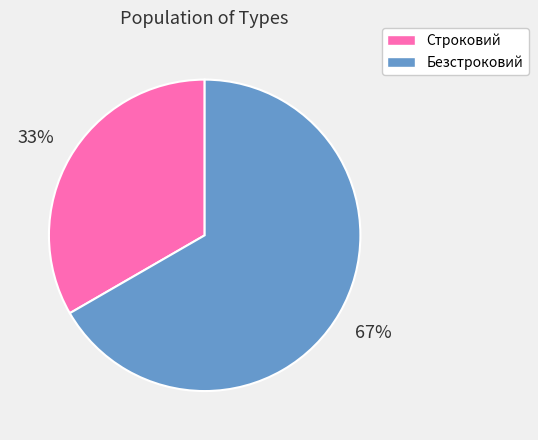

What is the largest slice in the pie chart?

Безстроковий